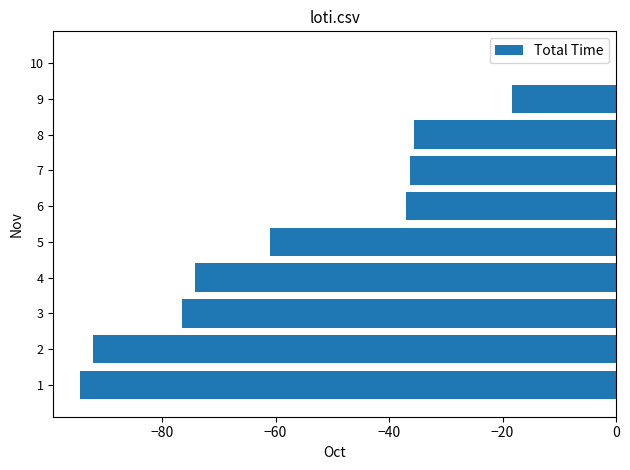

Reading bottom to top, list all the values displayed in this chart.

1=-94.4	2=-92.2	3=-76.4	4=-74.1	5=-61.0	6=-37.1	7=-36.3	8=-35.6	9=-18.3	10=0.0